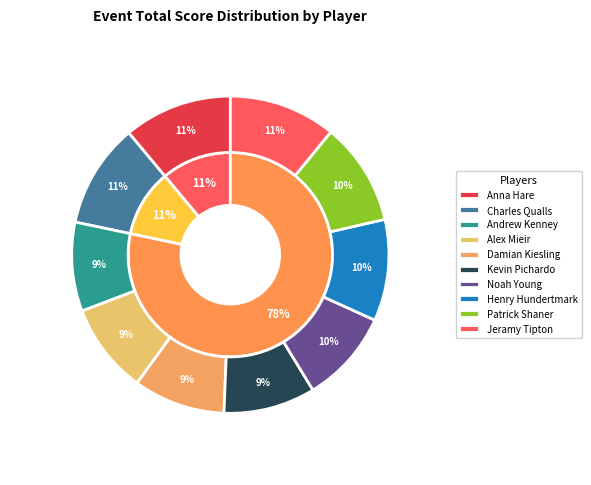

To the nearest percent, what is the average slice percentage?

10%